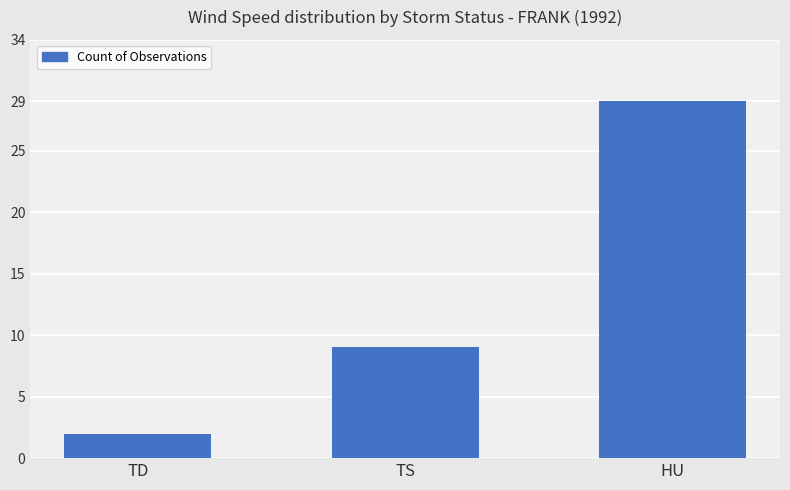

What is the average value?

13